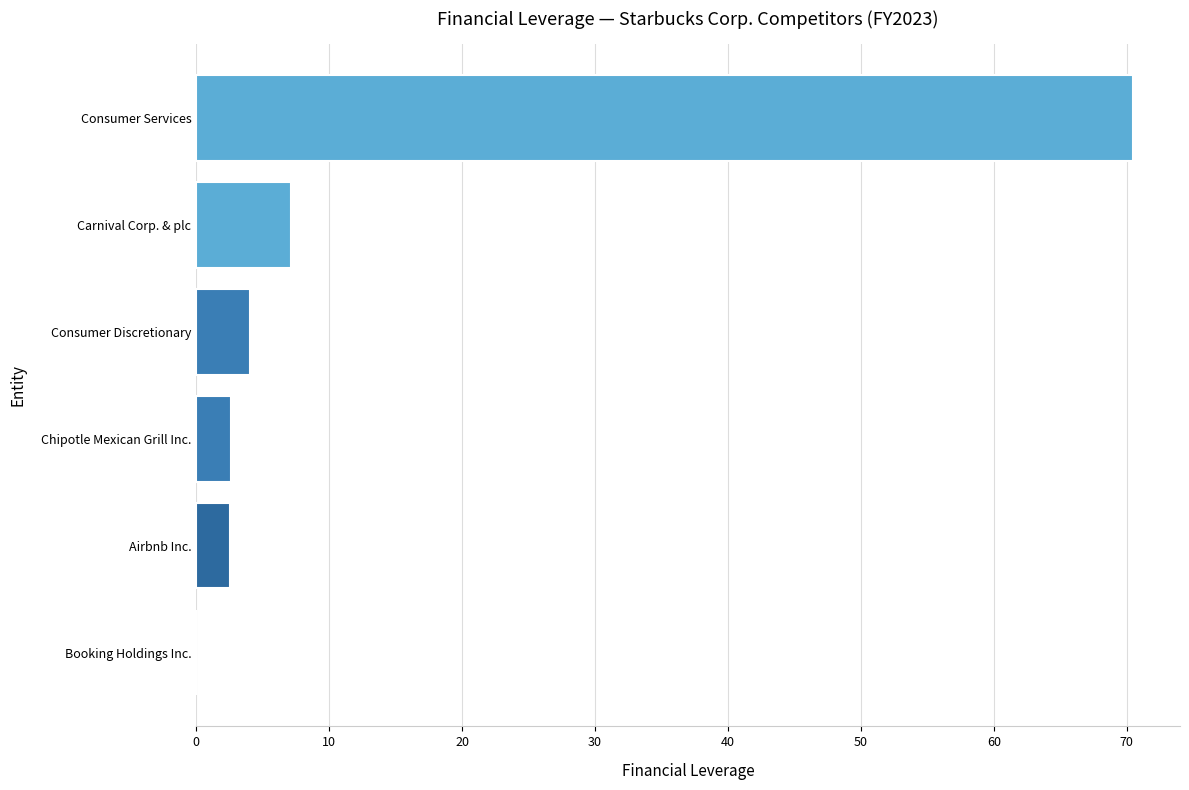

What is the sum of all values?

86.8